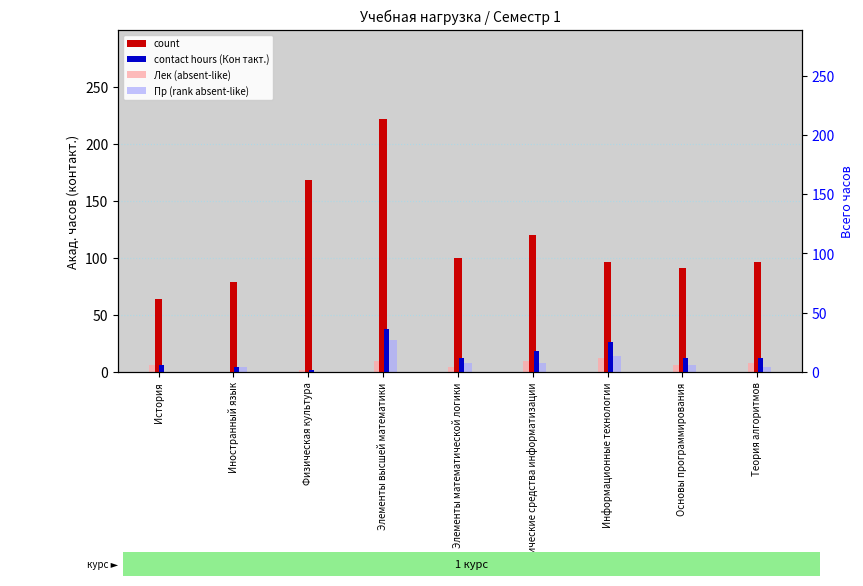

What is the average value of the Пр (rank absent-like) series?

8